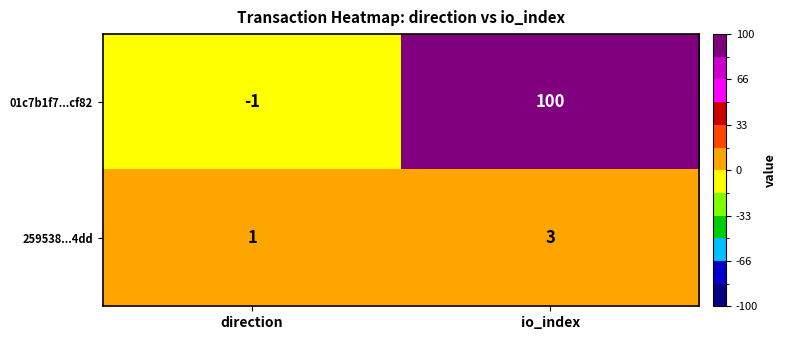

Which category has the highest value across all series?

io_index